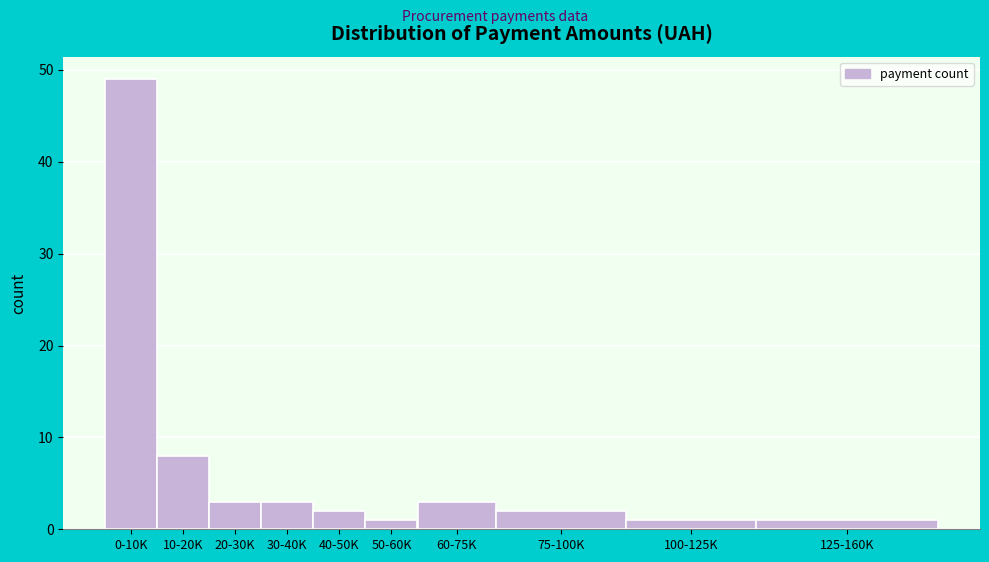

Reading left to right, transcribe all the data shown in this chart.

49	8	3	3	2	1	3	2	1	1